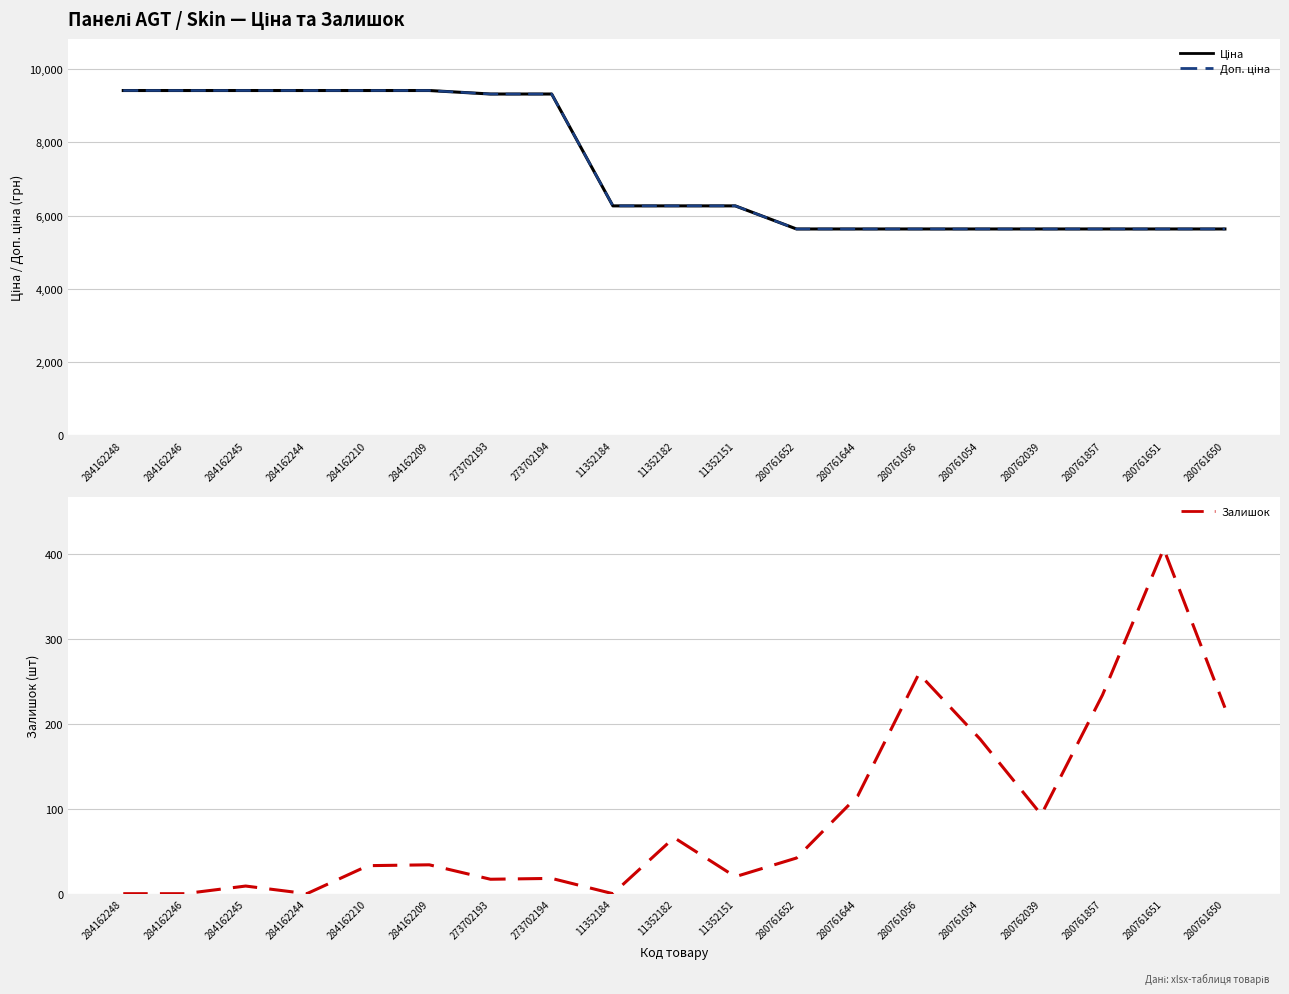

Where is the first local minimum for Залишок?

284162244